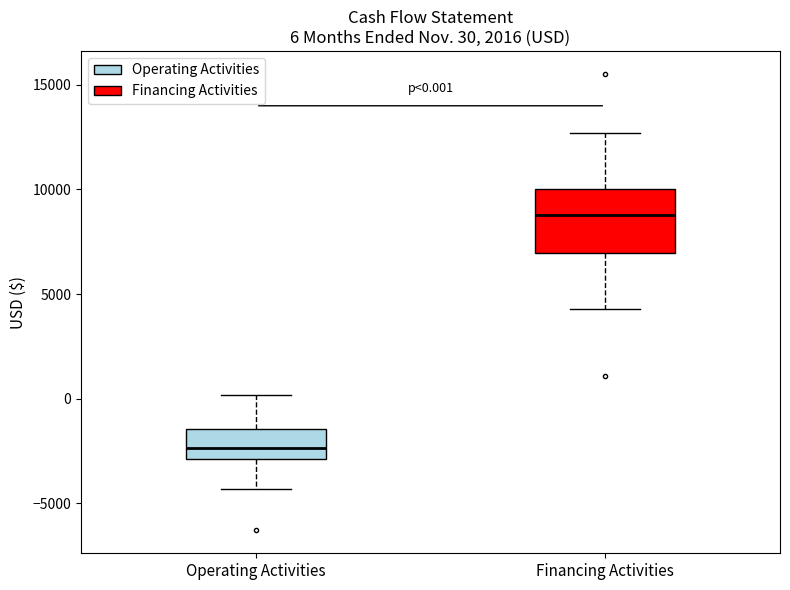

Which box's median line is the lowest?

Operating Activities